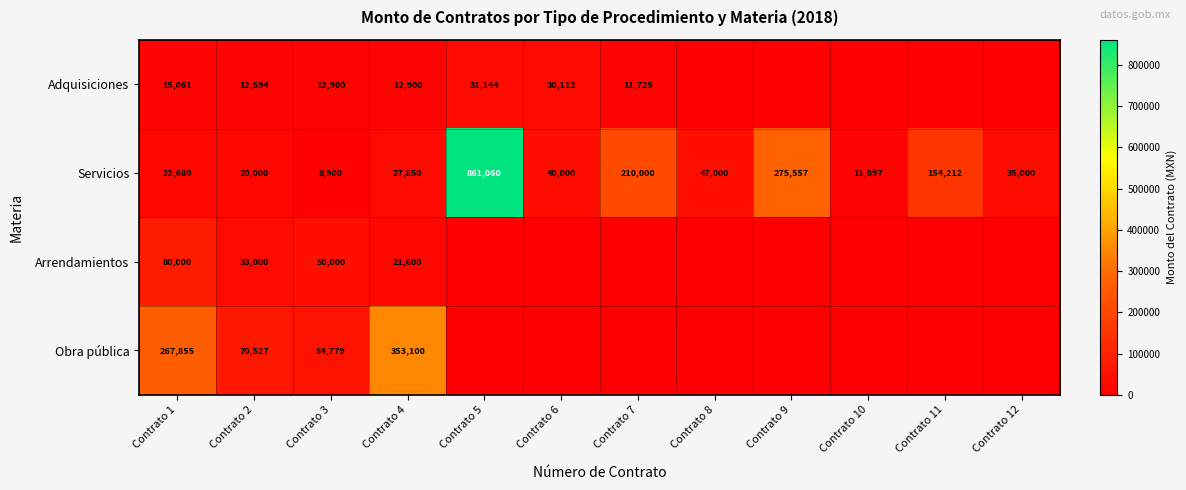

Is the value of Servicios at Contrato 2 greater than the value of Obra pública at Contrato 1?

No